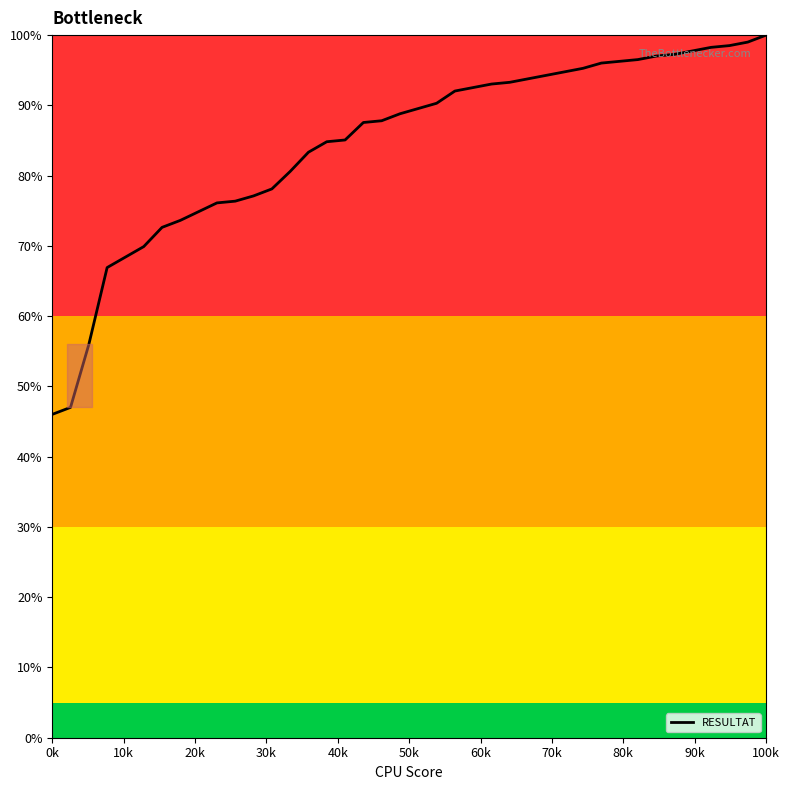

What is the greatest value displayed?

100.0